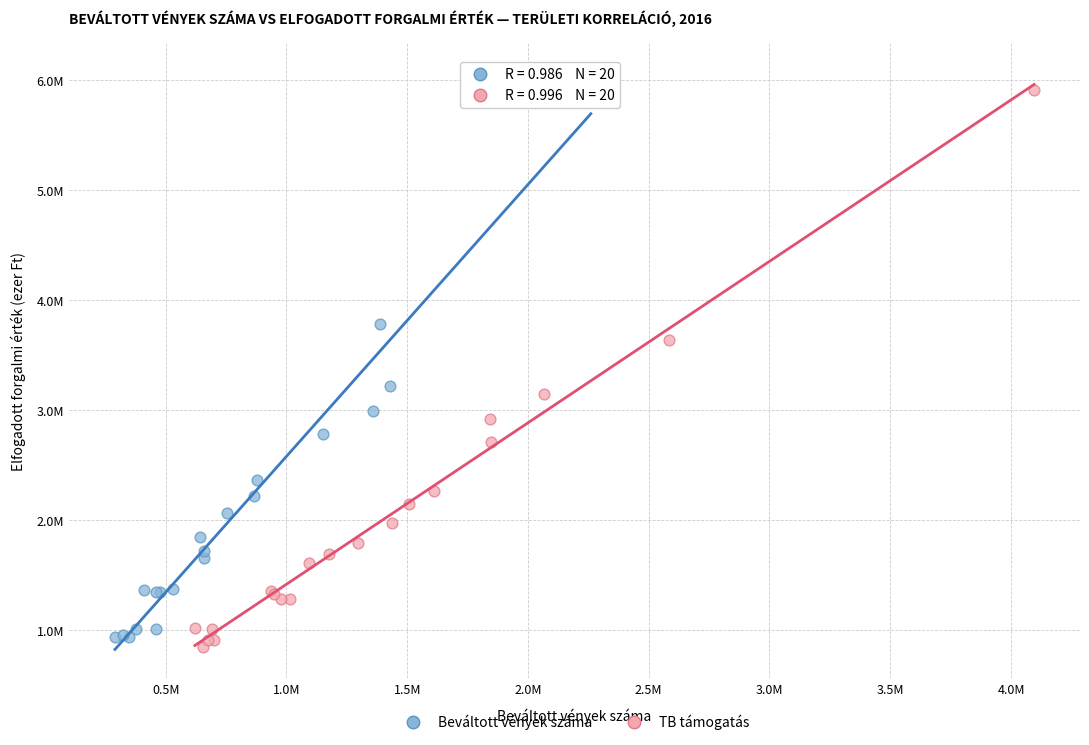

Which series contains the highest Y value?

Beváltott vények száma